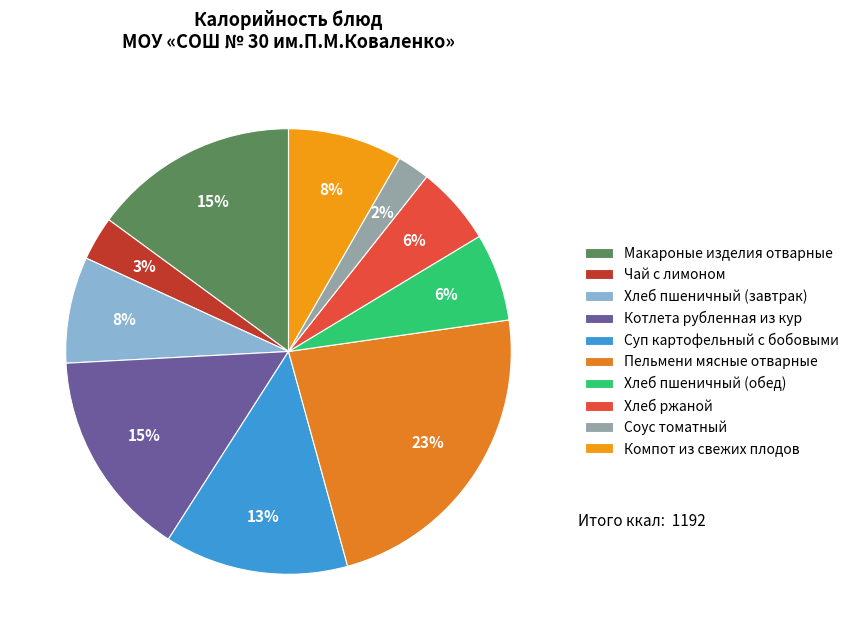

Which category has the biggest portion of the pie?

Пельмени мясные отварные